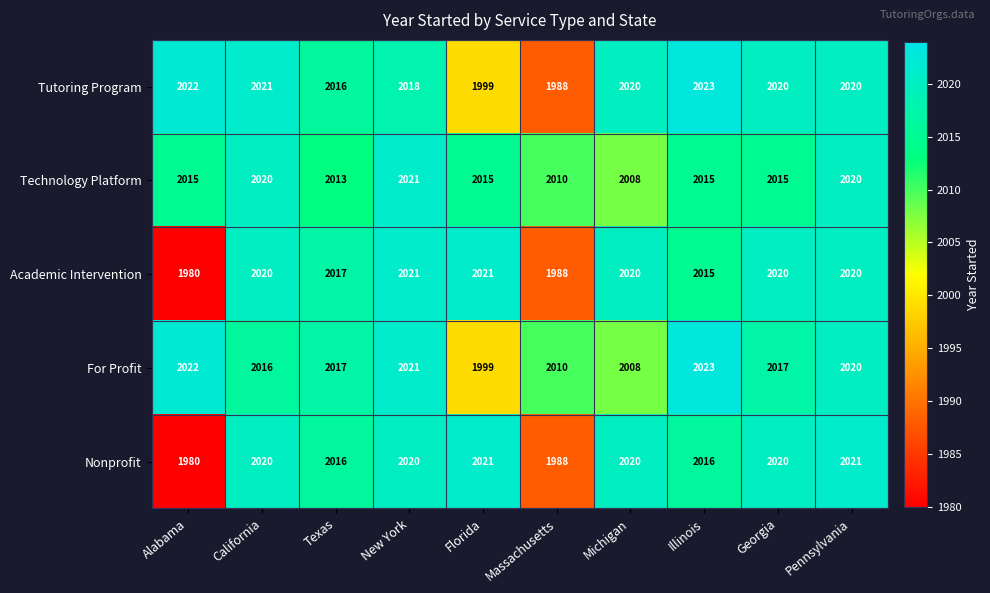

Is it true that Nonprofit equals 532 at California?

False